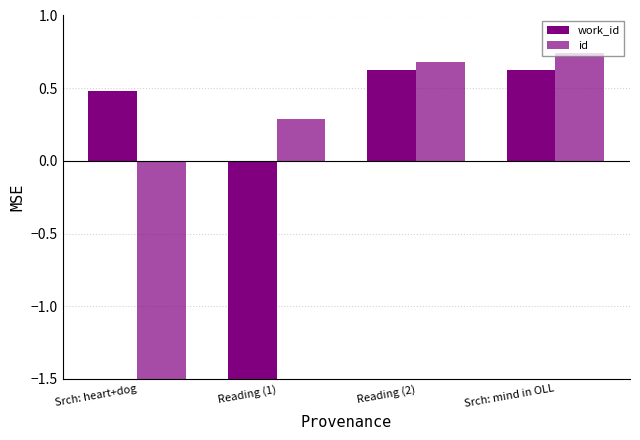

What is the value of the work_id bar at the 2nd from the left?

-1.7